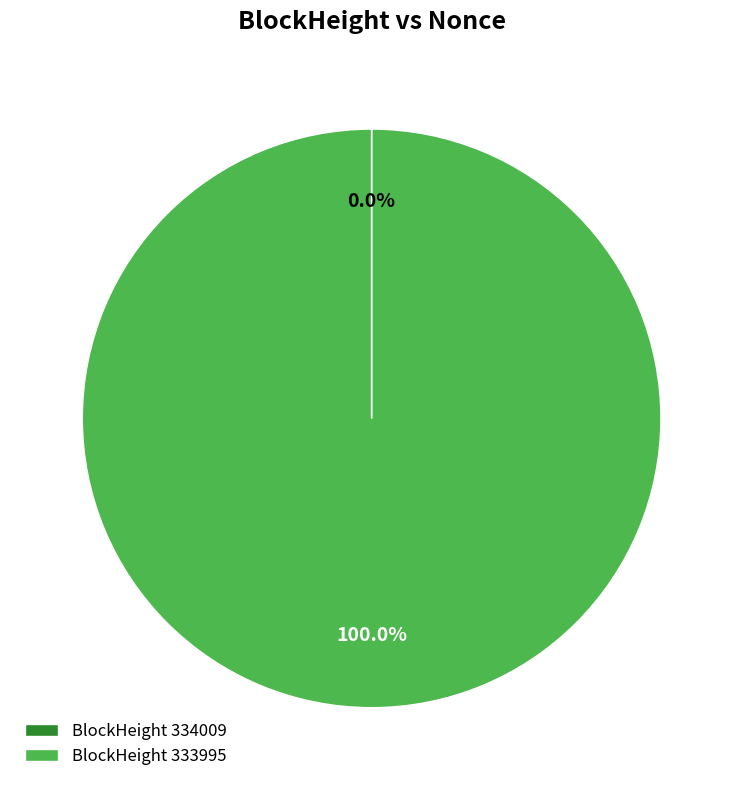

To the nearest percent, what is the average slice percentage?

50%